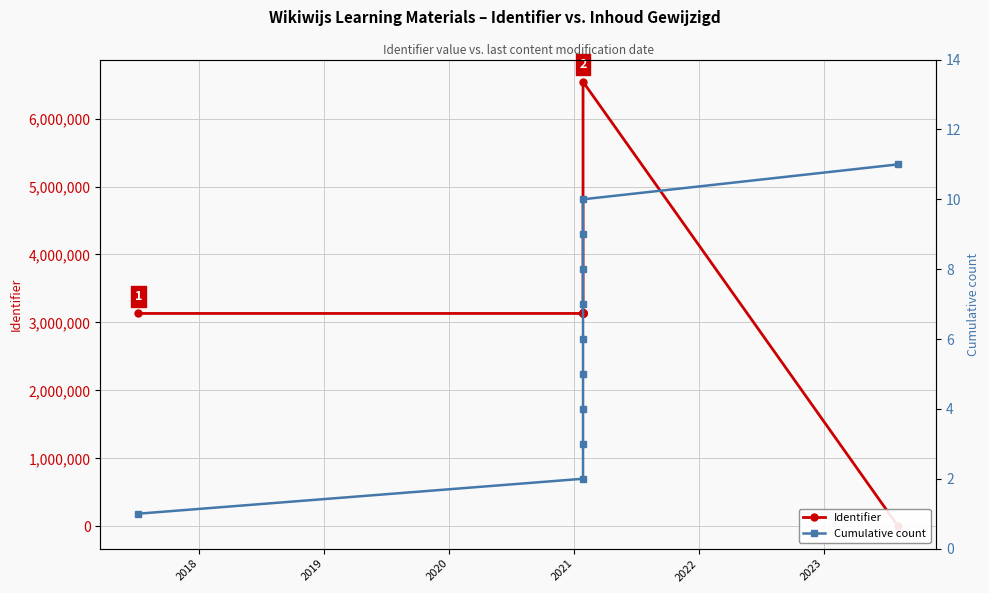

After their last crossing, which series has the higher values: Identifier or Cumulative count?

Cumulative count